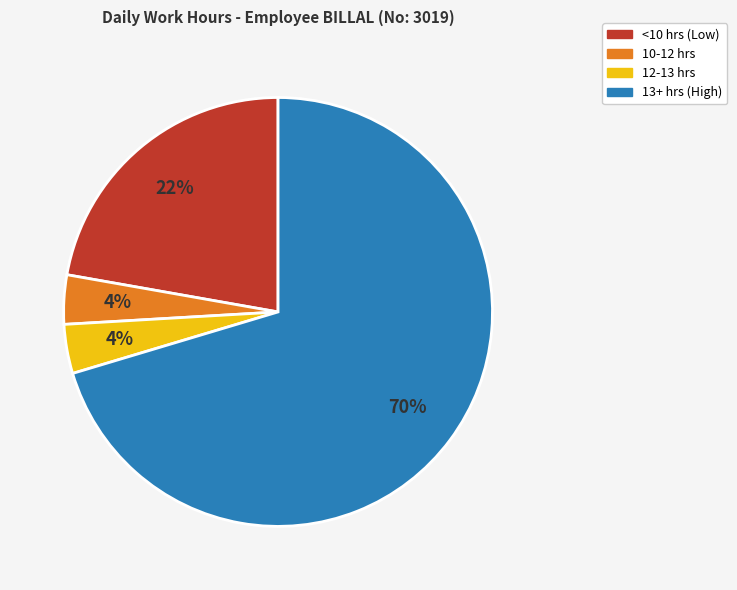

To the nearest percent, what is the average slice percentage?

25%